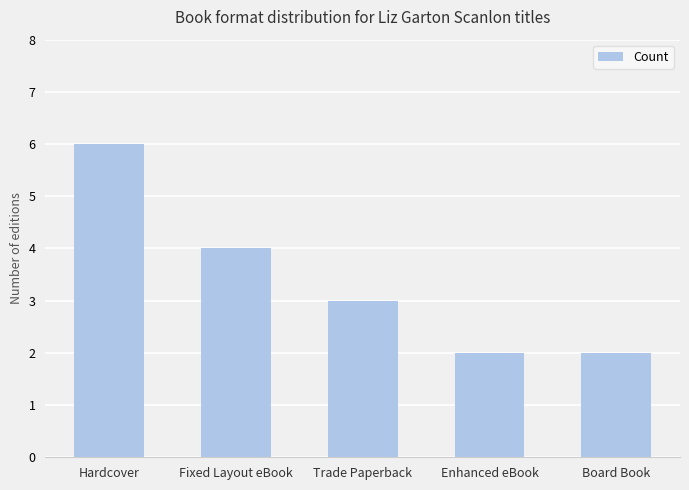

What is the smallest value displayed?

2